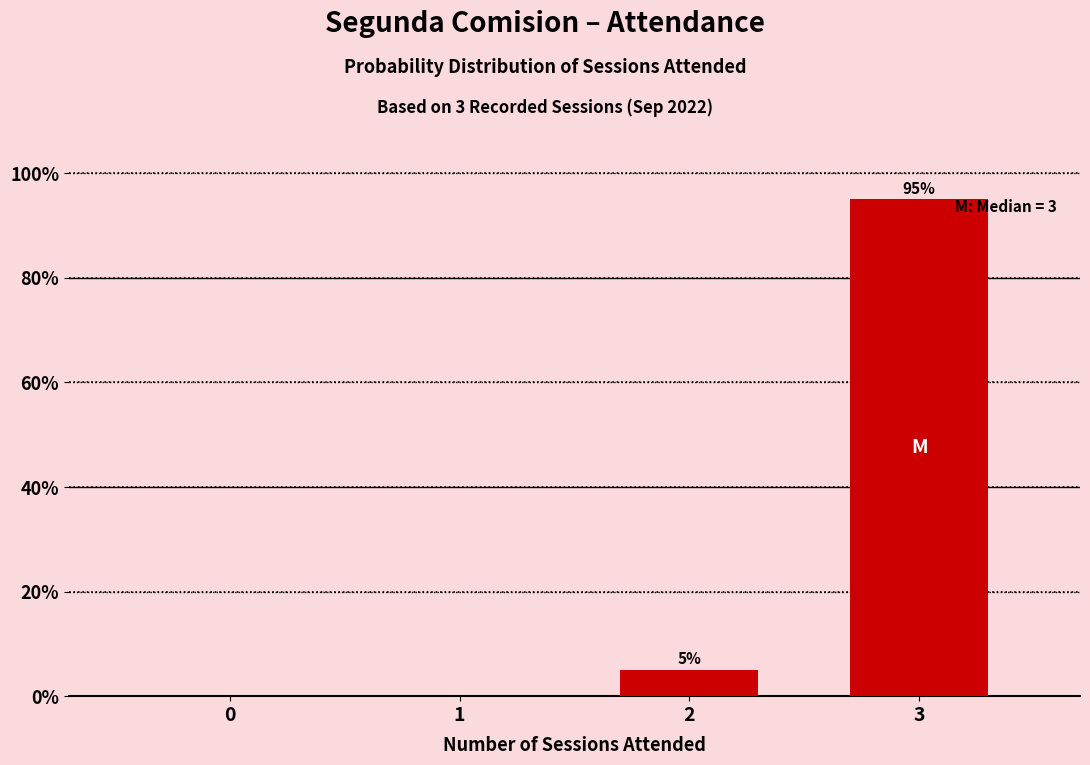

Reading left to right, transcribe all the data shown in this chart.

0=0	1=0	2=5	3=95